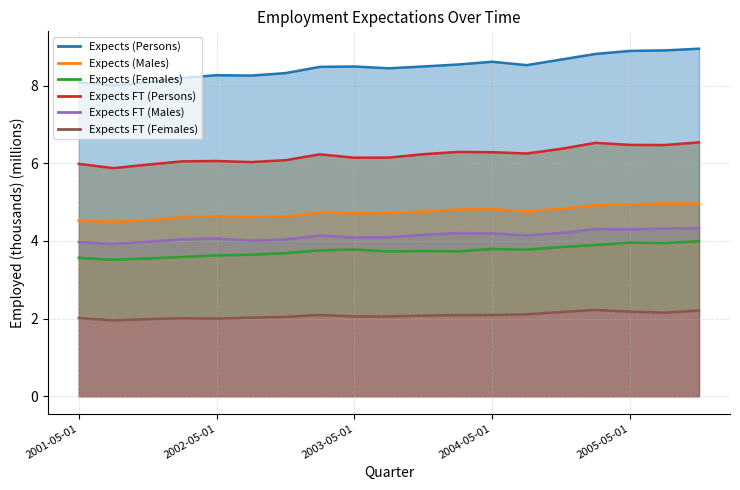

What is the approximate value of Expects (Persons) at 13?

8.5